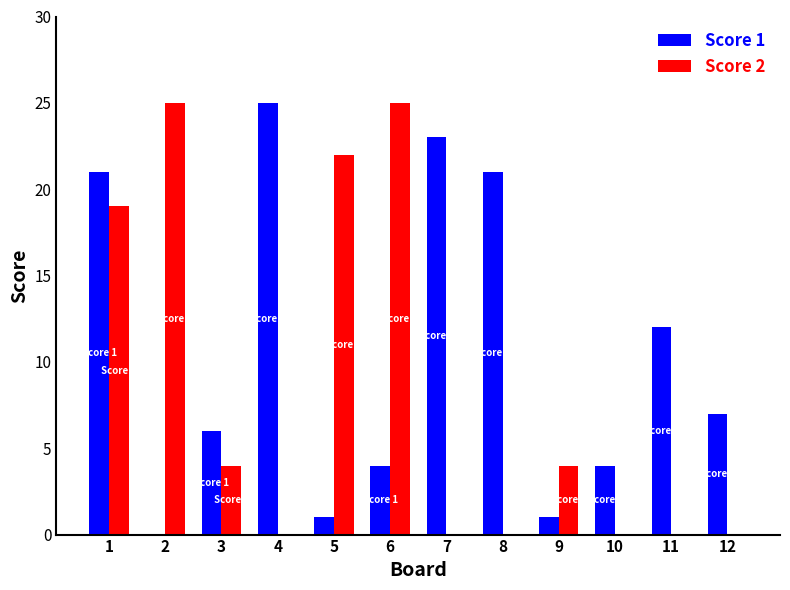

What is the total value across all series at 6?

29